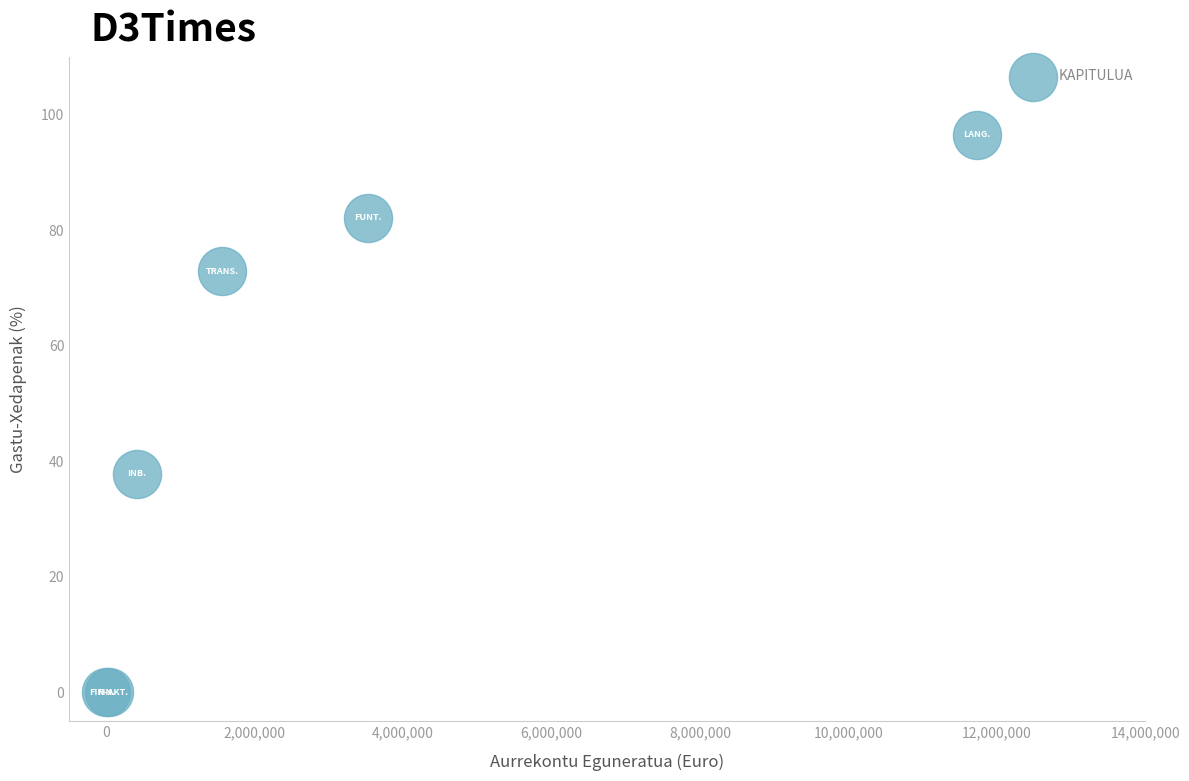

What Y value in the scatter plot is closest to 48?

37.8